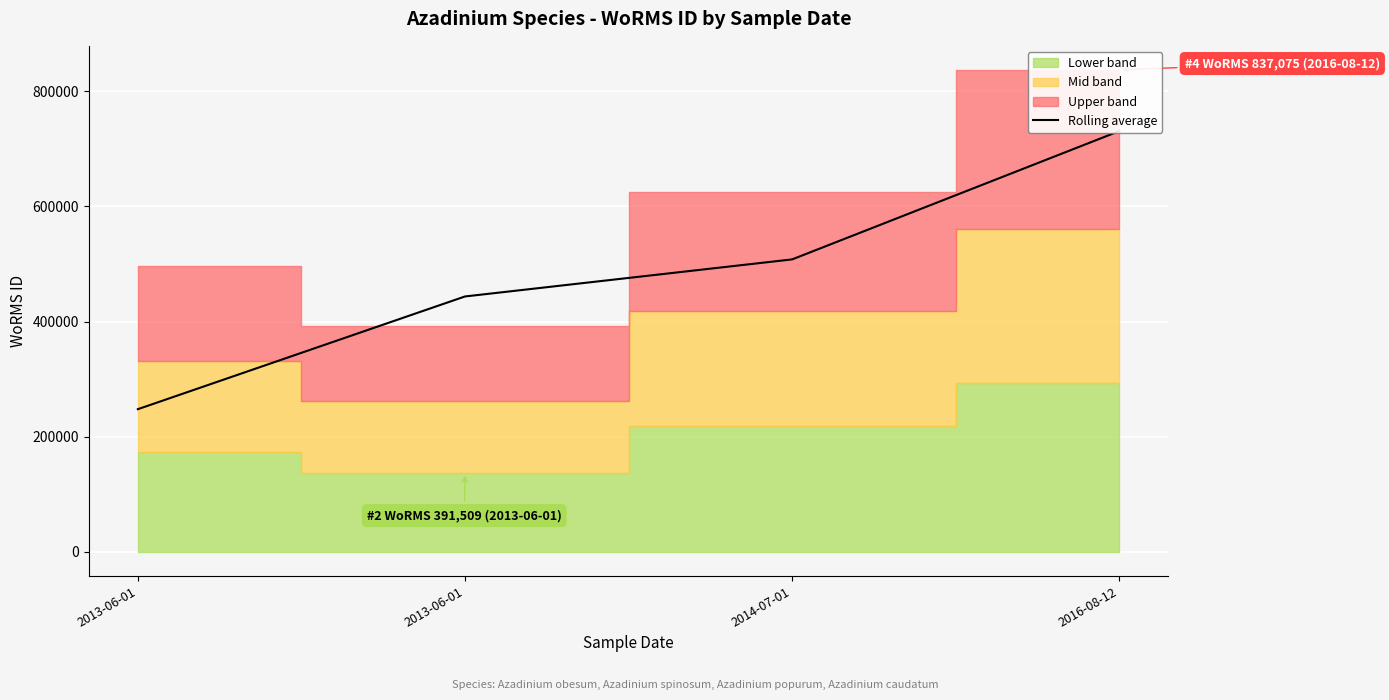

The value at 2013-06-01 is 740582.7. True or false?

False